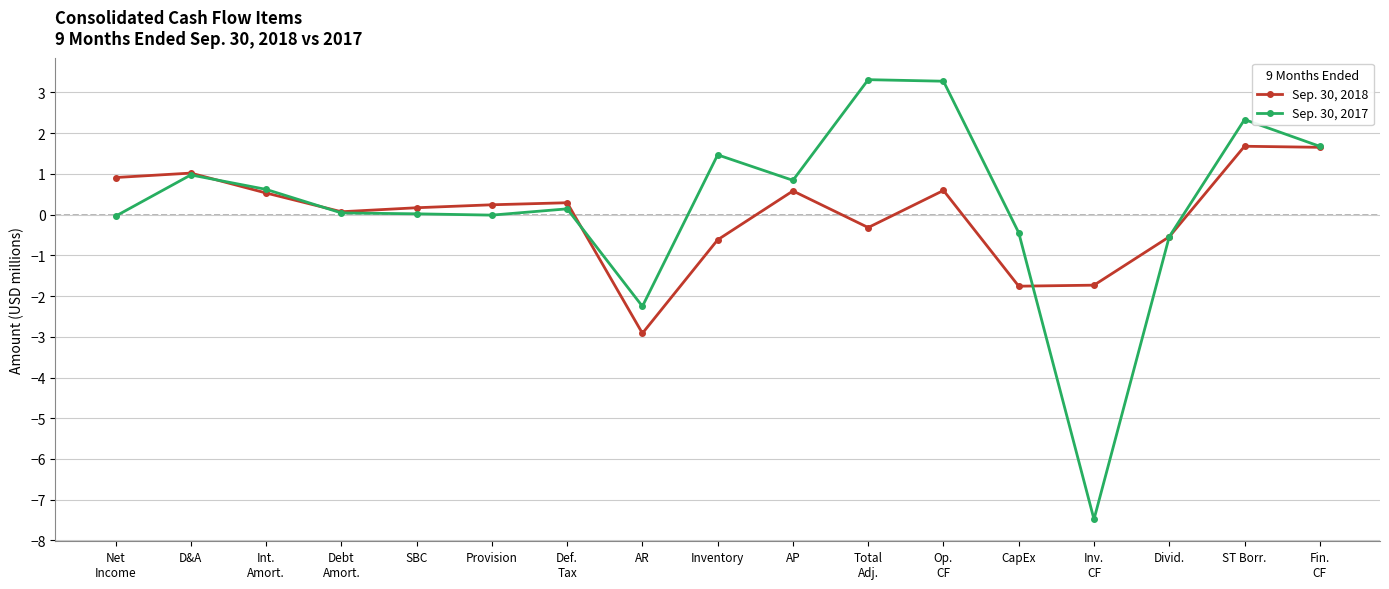

Where is Sep. 30, 2018 nearest to the value 0?

Debt
Amort.